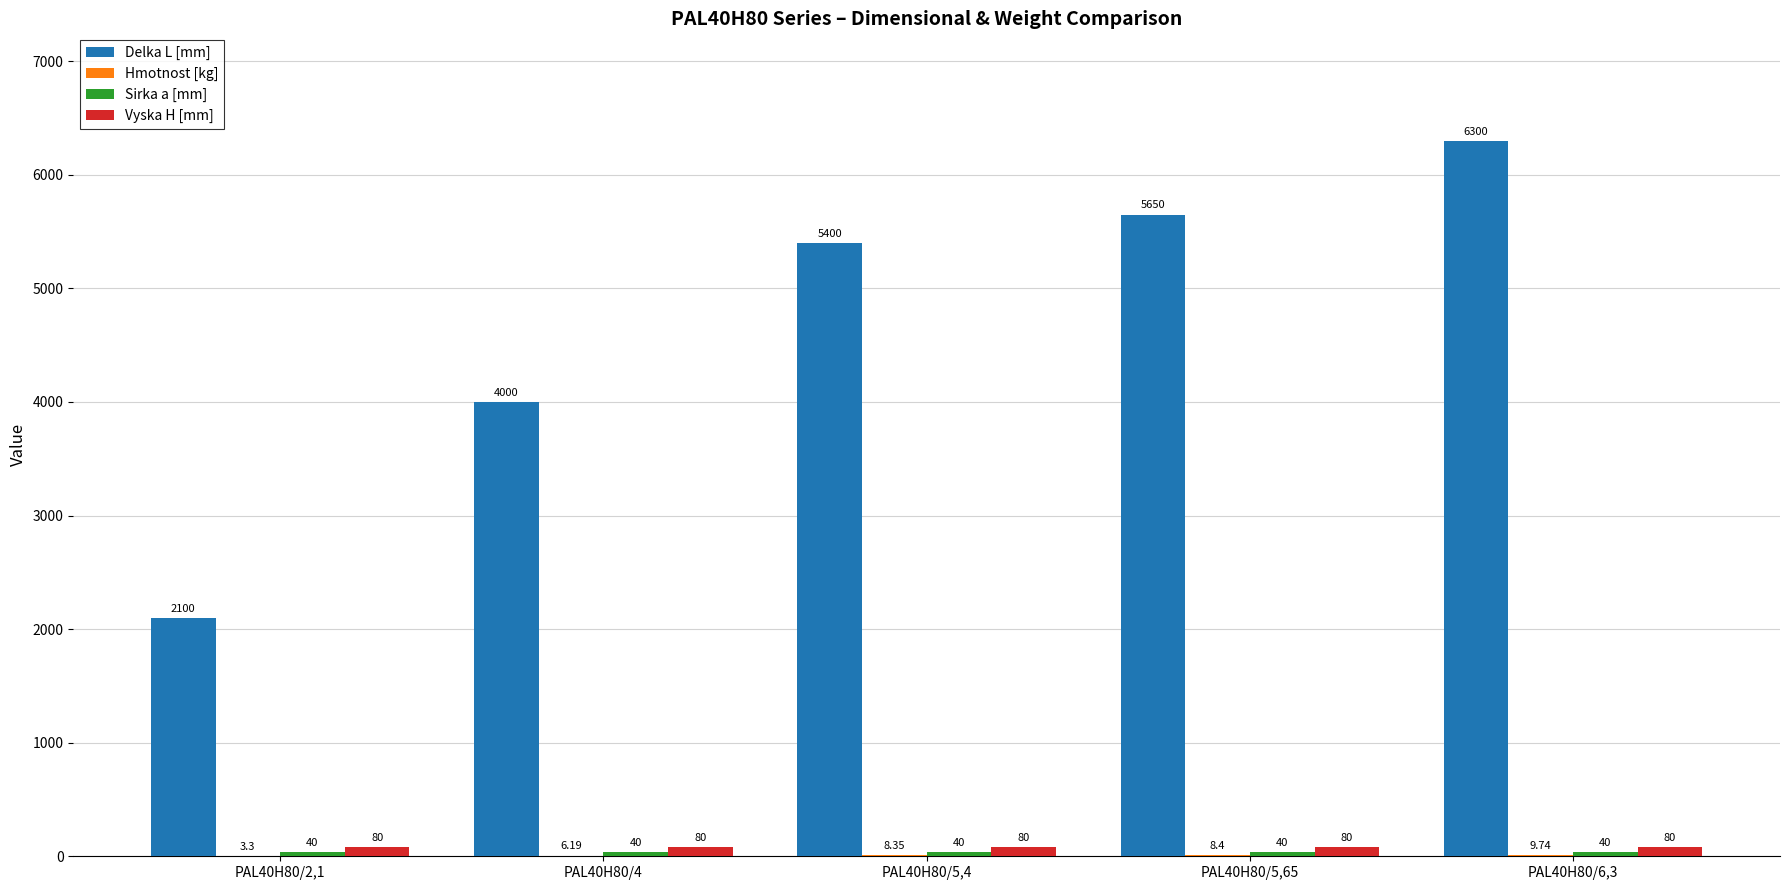

Which series changed the most between PAL40H80/5,65 and PAL40H80/6,3?

Delka L [mm]